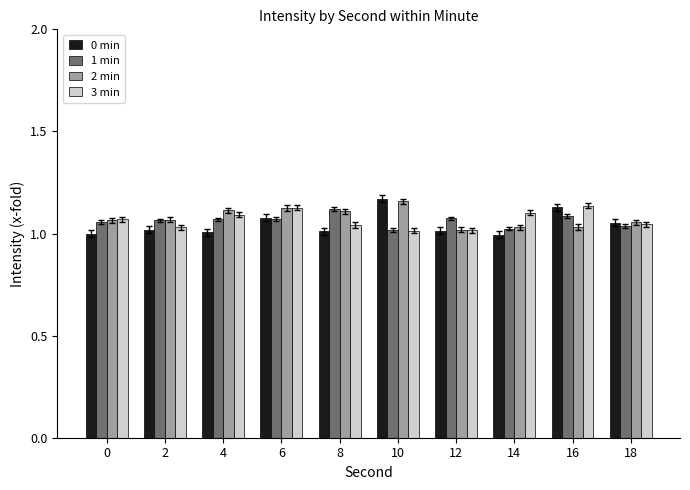

Are the bars horizontal?

No